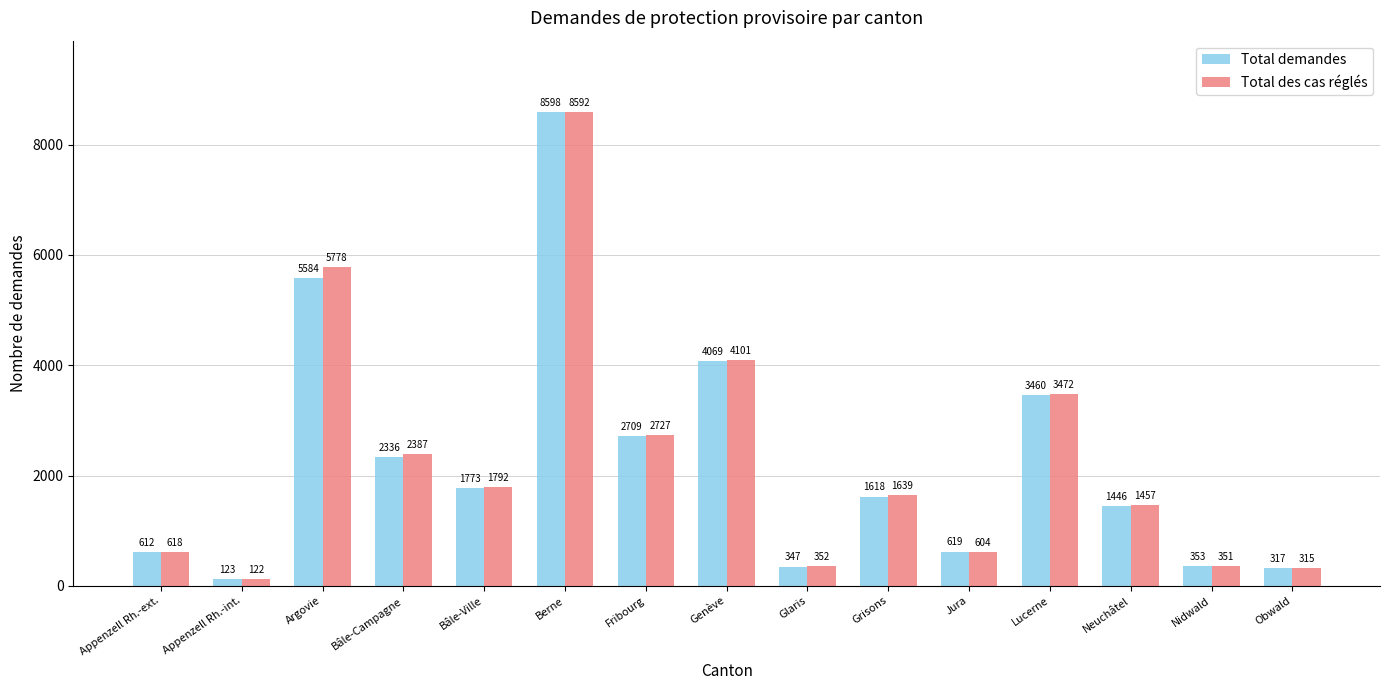

At which label does Total demandes first exceed 1618?

Argovie